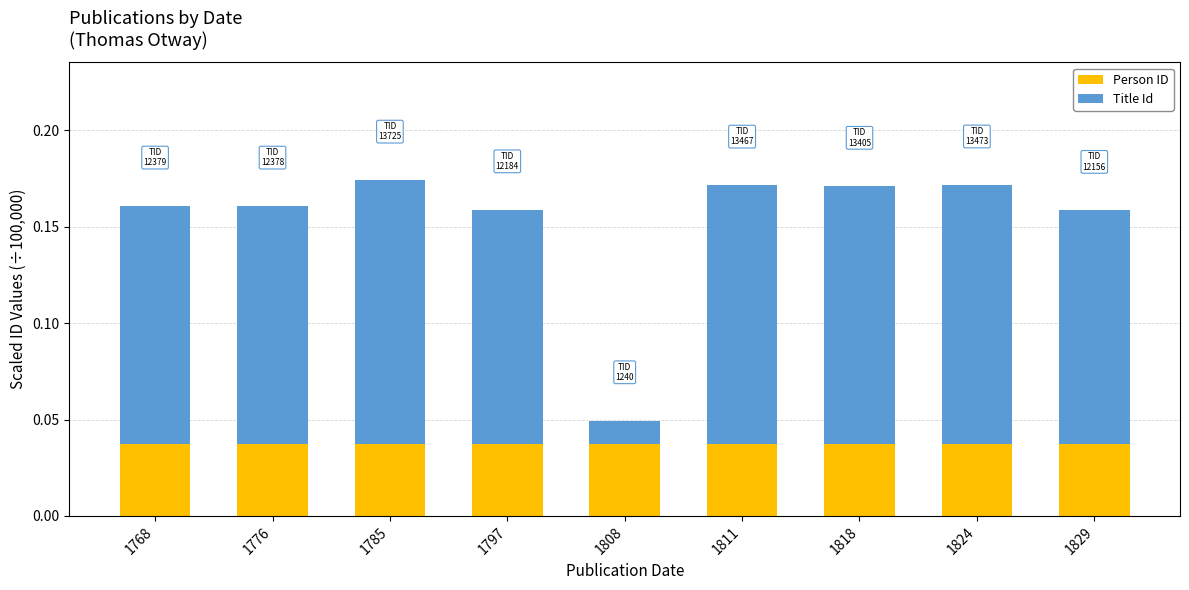

Rank the categories by Person ID value from highest to lowest.

1768, 1776, 1785, 1797, 1808, 1811, 1818, 1824, 1829